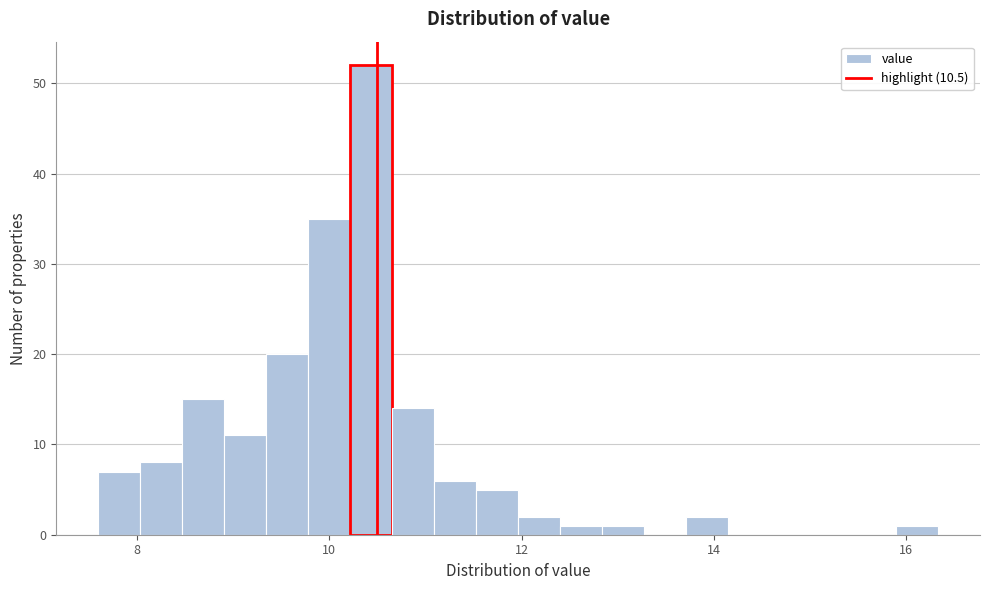

Read against the x-axis, roughly where is the centre of the tallest bar?

10.4